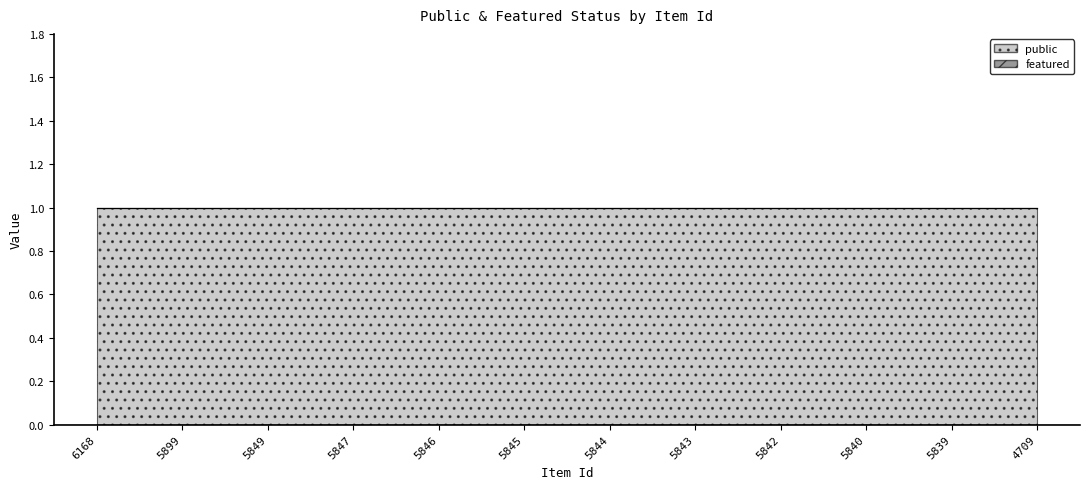

What is the minimum value for public?

1